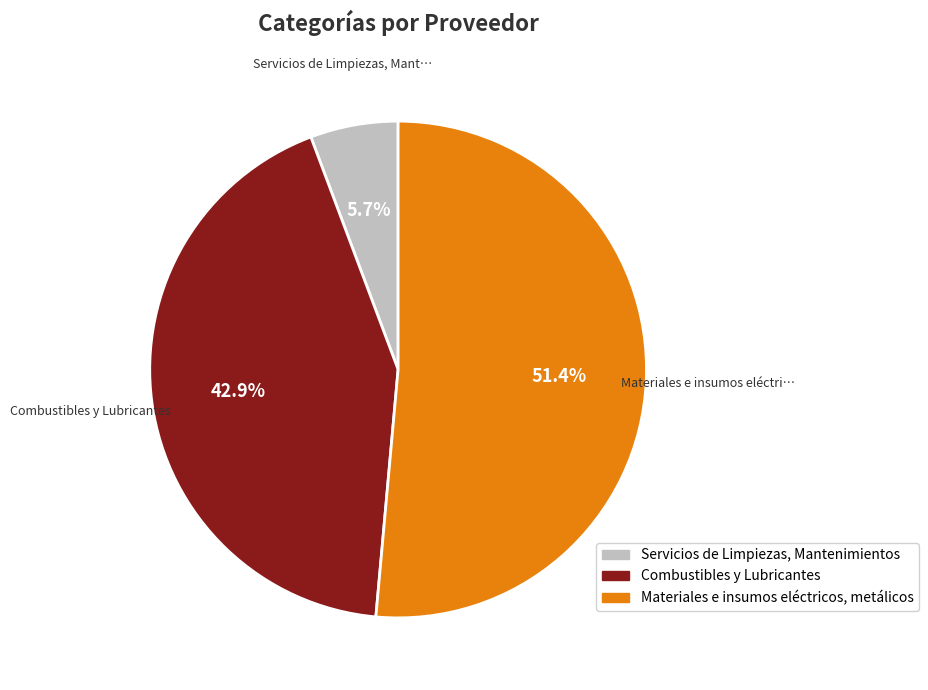

Between Combustibles y Lubricantes and Materiales e insumos eléctricos, metálicos, which is larger?

Materiales e insumos eléctricos, metálicos